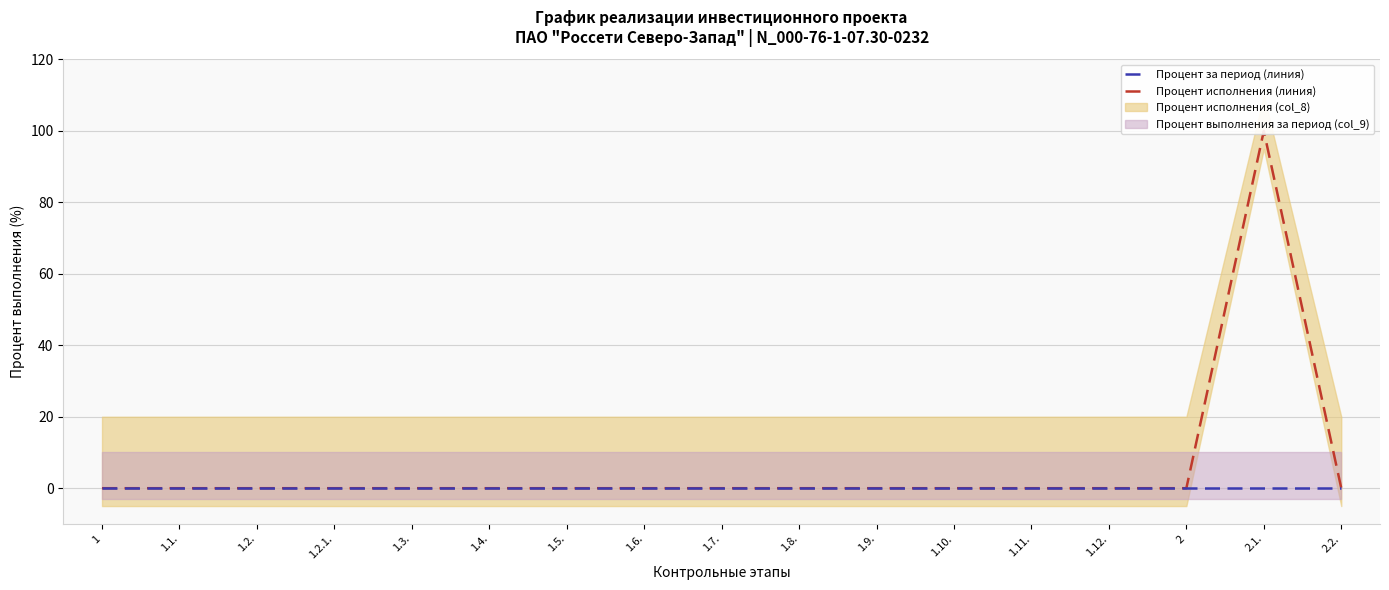

What is the sum of all Процент исполнения (линия) values?

100